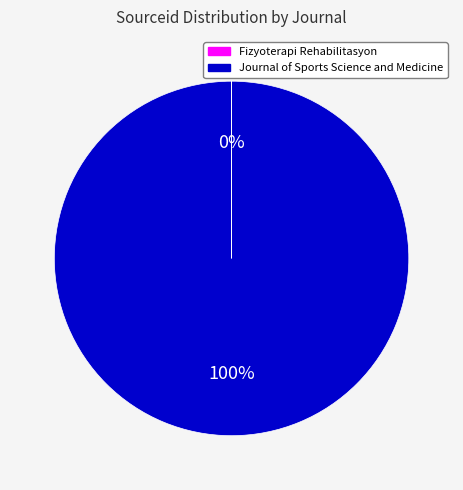

True or false: Journal of Sports Science and Medicine accounts for 100% of the total.

True